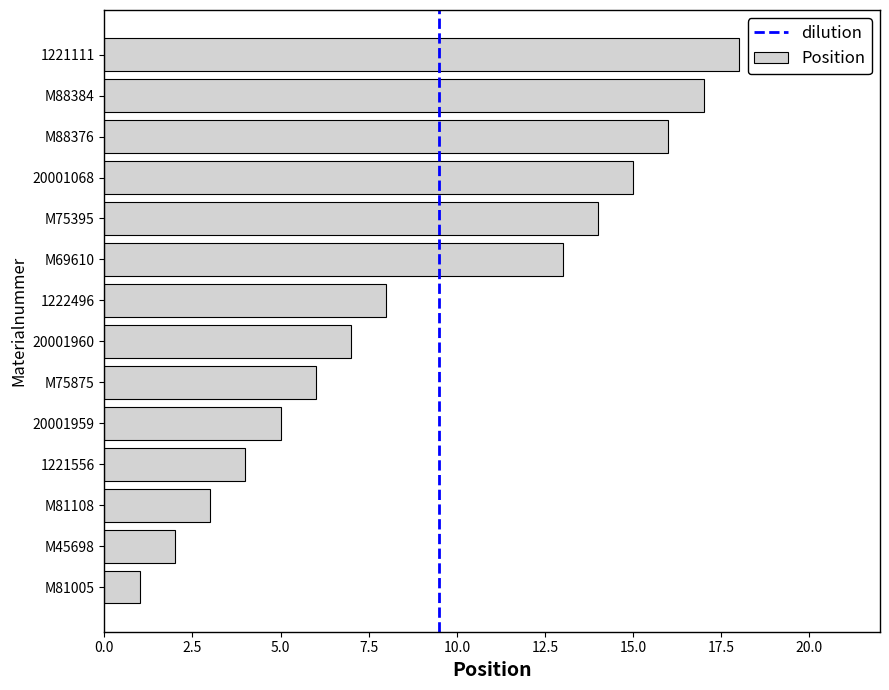

Reading bottom to top, list all the values displayed in this chart.

M81005=1	M45698=2	M81108=3	1221556=4	20001959=5	M75875=6	20001960=7	1222496=8	M69610=13	M75395=14	20001068=15	M88376=16	M88384=17	1221111=18